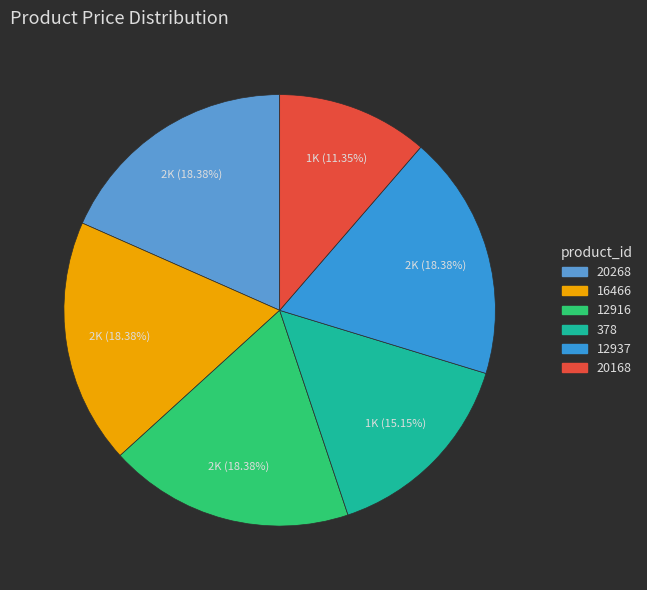

What is the change in value from 378 to 20168?

-348.0